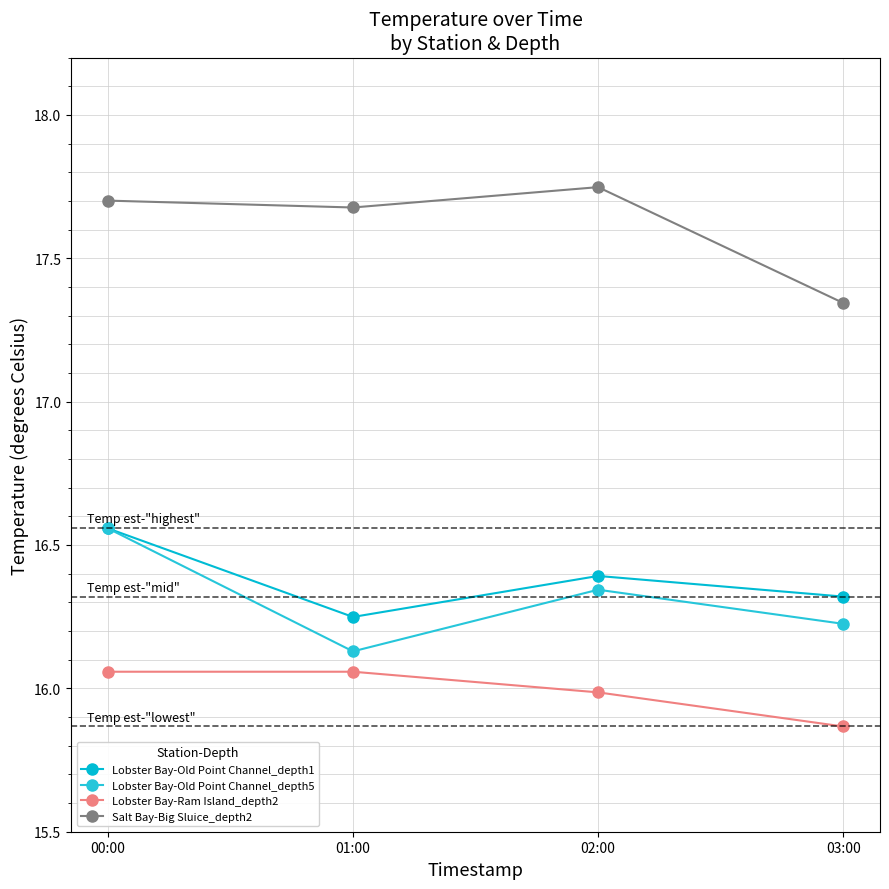

Reading right to left, list all the values displayed in this chart.

Lobster Bay-Old Point Channel_depth1: 16.3	16.4	16.2	16.6
Lobster Bay-Old Point Channel_depth5: 16.2	16.3	16.1	16.6
Lobster Bay-Ram Island_depth2: 15.9	16.0	16.1	16.1
Salt Bay-Big Sluice_depth2: 17.3	17.7	17.7	17.7